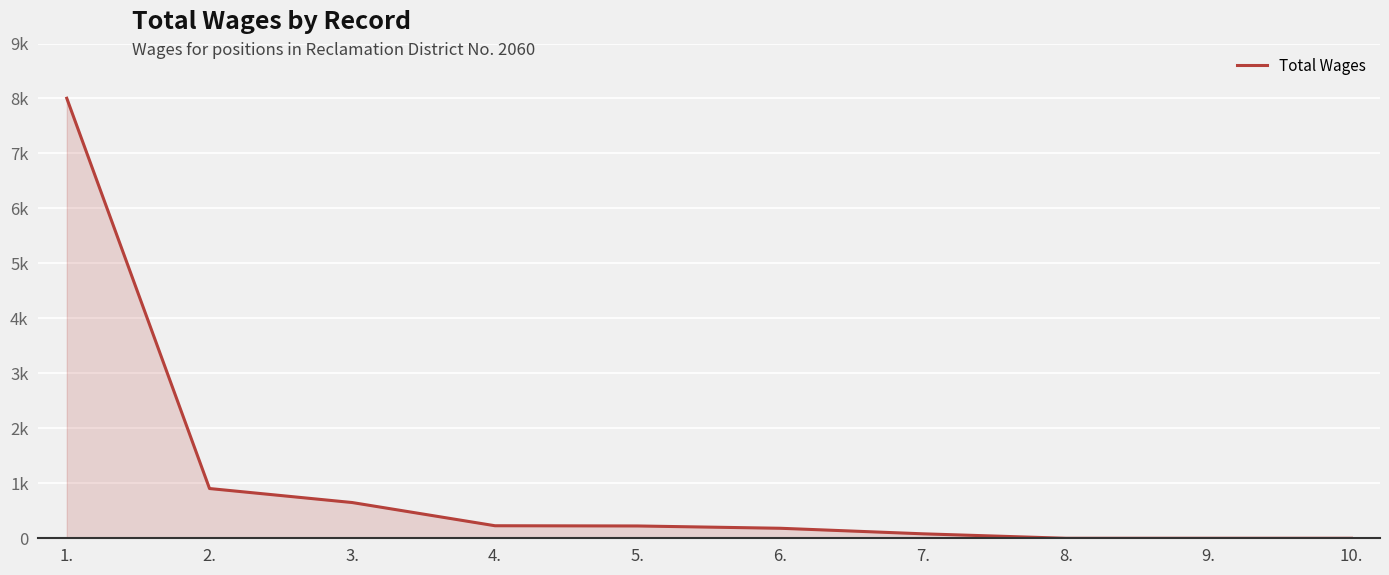

What is the label of the 5th point from the left?

5.